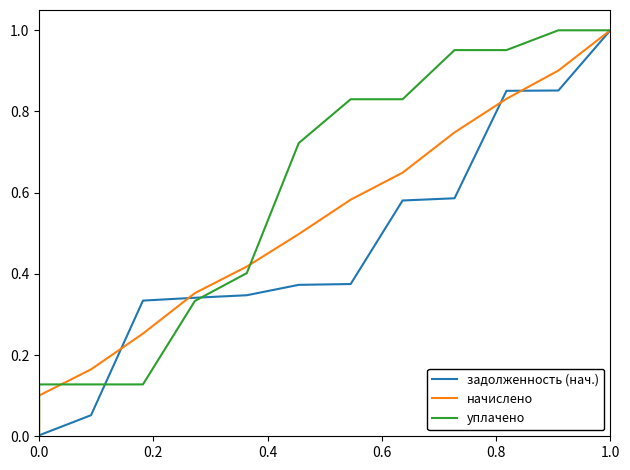

Is the value of уплачено at 8 greater than the value of начислено at 9?

Yes